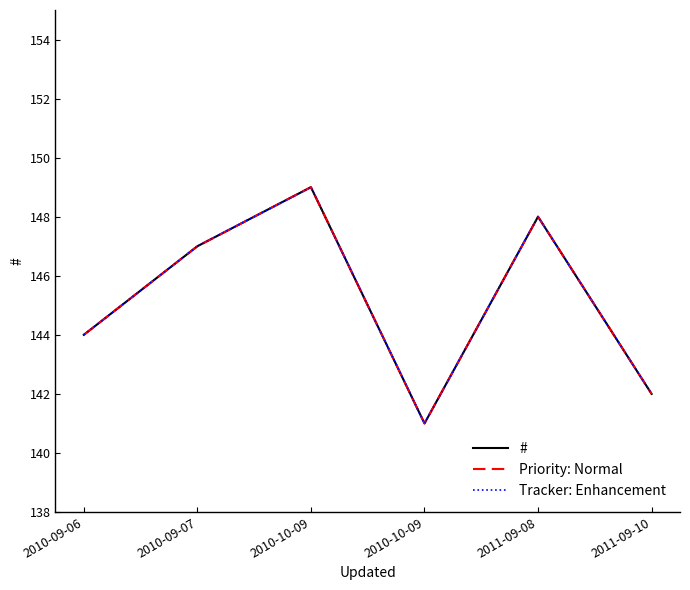

What is the highest value of the Priority: Normal series?

149